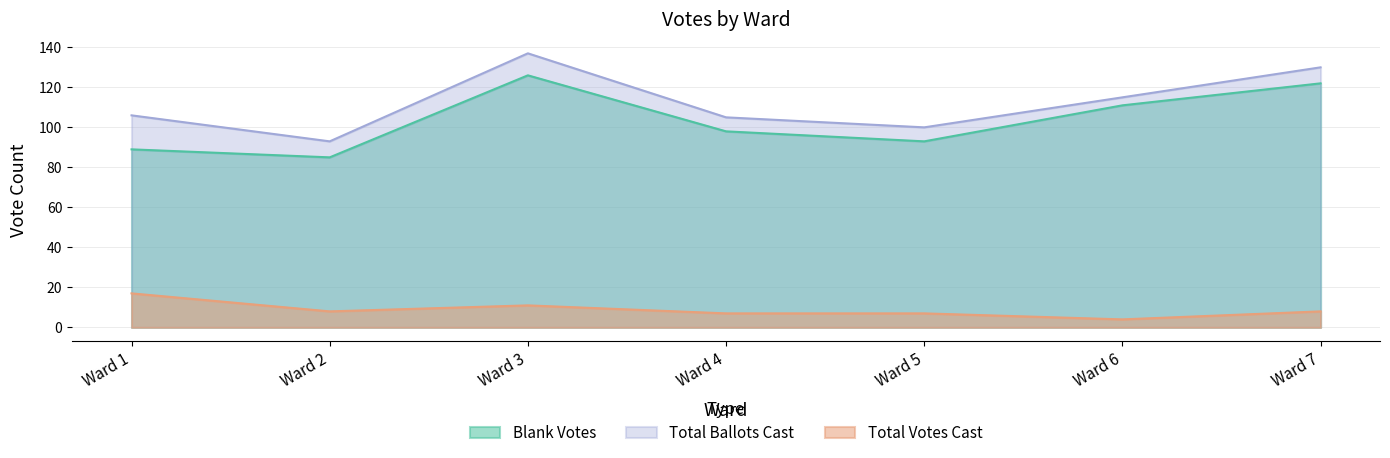

List the labels in order of Total Votes Cast value, largest first.

Ward 1, Ward 3, Ward 2, Ward 7, Ward 4, Ward 5, Ward 6